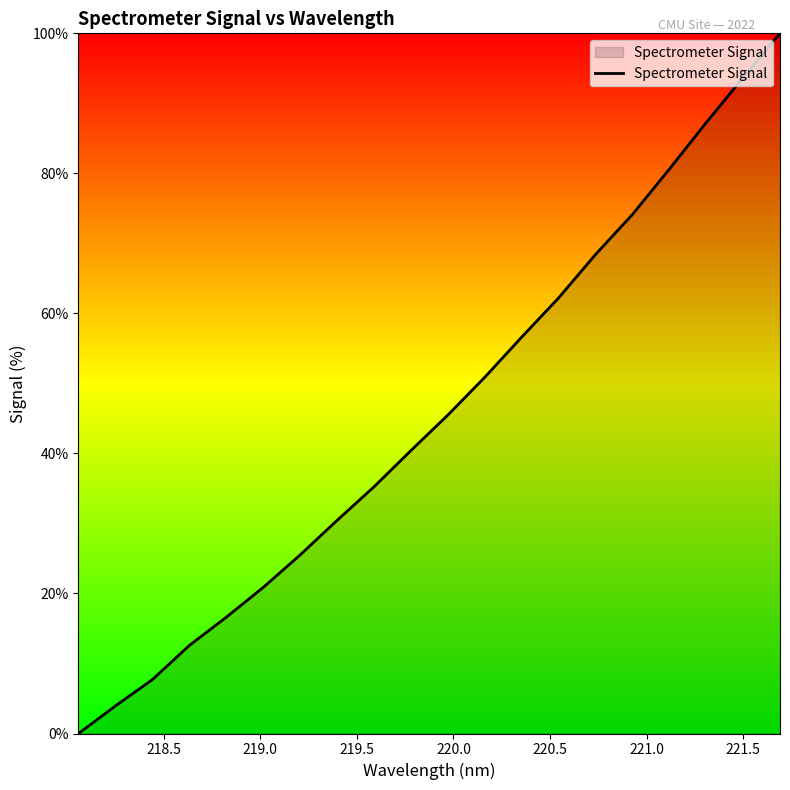

What is the difference between the maximum and minimum values?

100.0